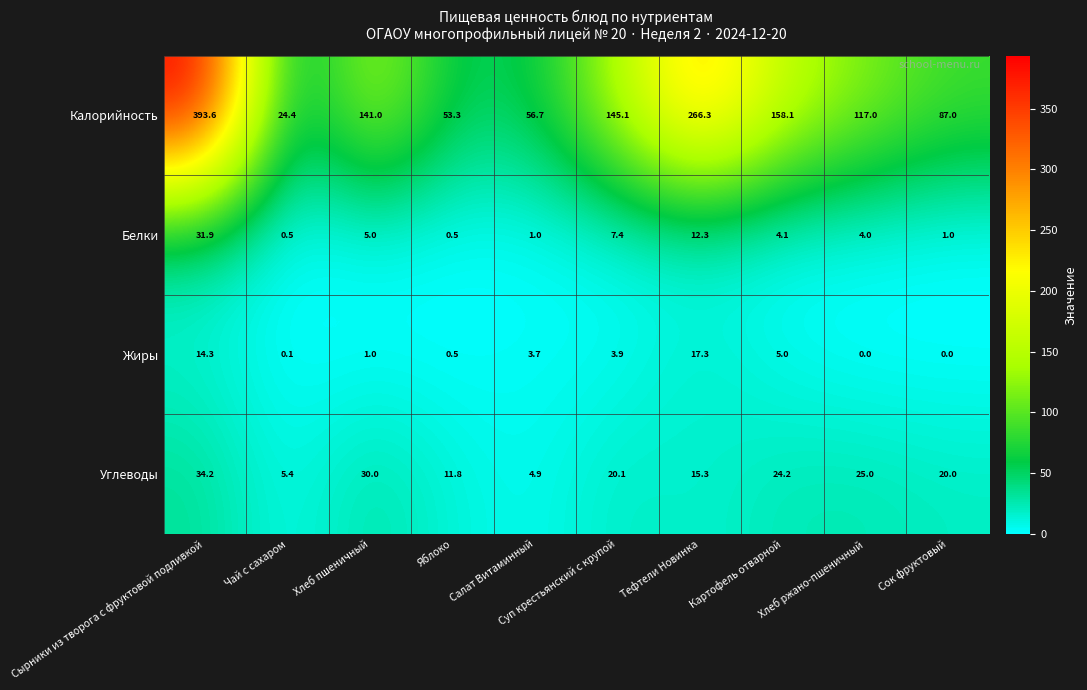

What value does the Белки series have at Яблоко?

0.5